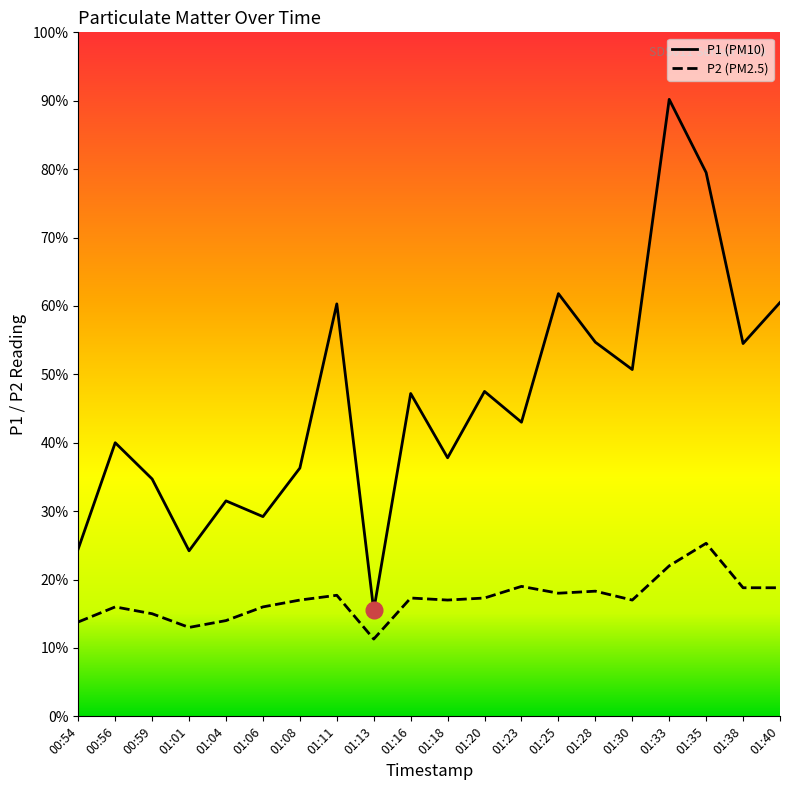

How many lines are shown in the chart?

2